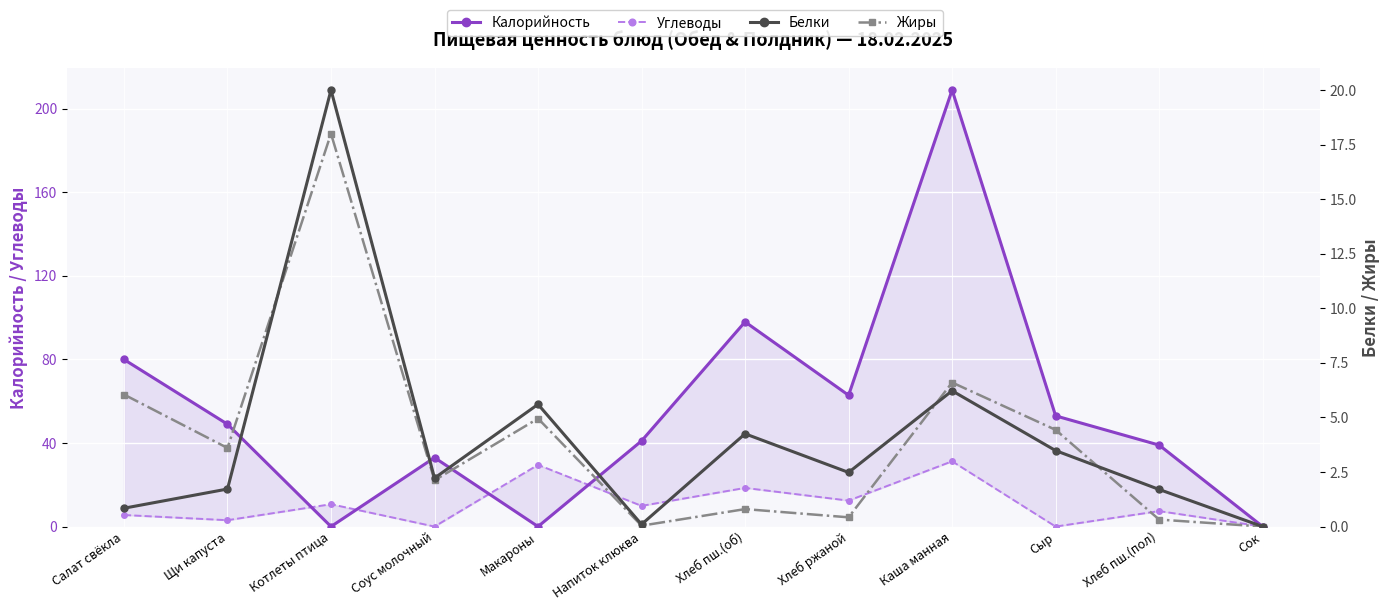

How many values in Углеводы are above zero?

9